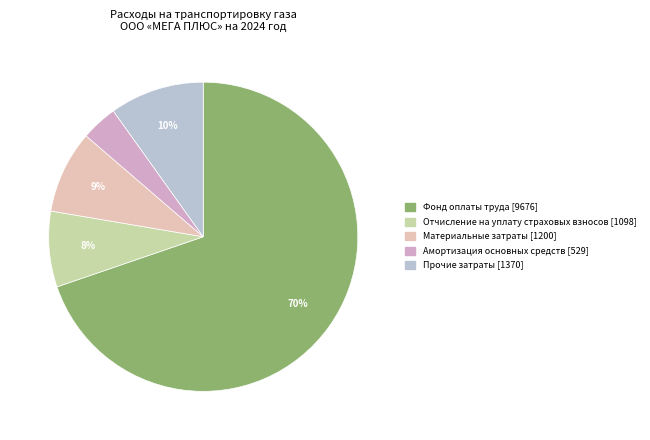

Between Амортизация основных средств and Отчисление на уплату страховых взносов, which is larger?

Отчисление на уплату страховых взносов